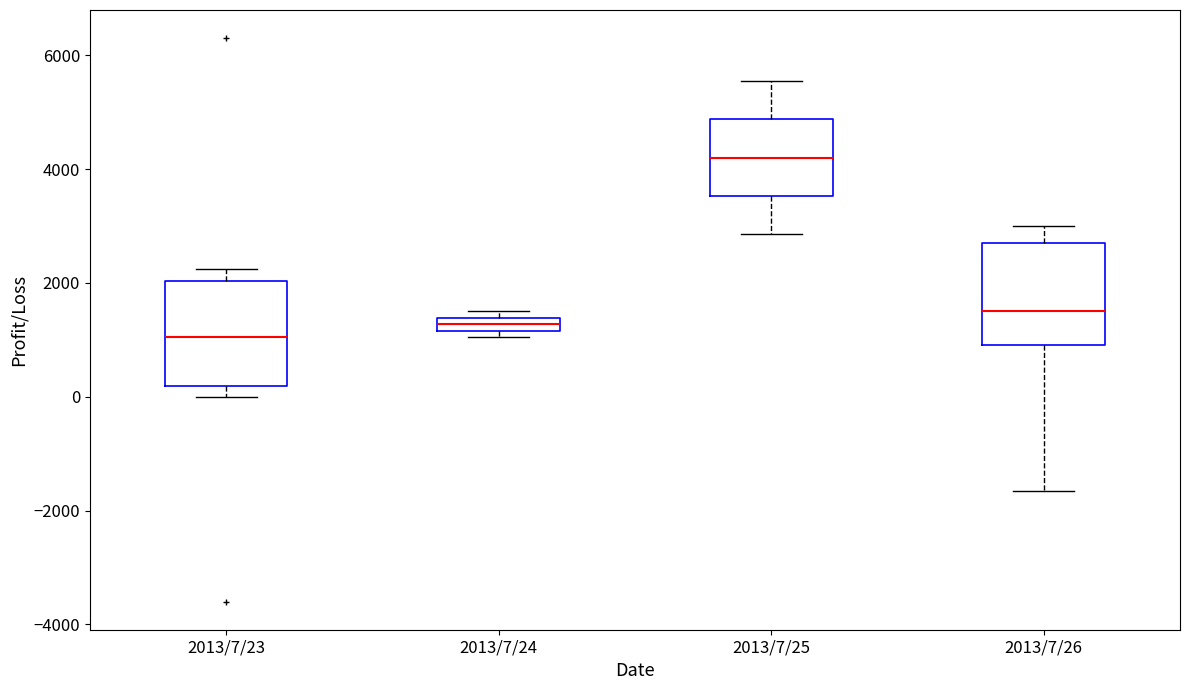

Which box's median line is the highest?

2013/7/25